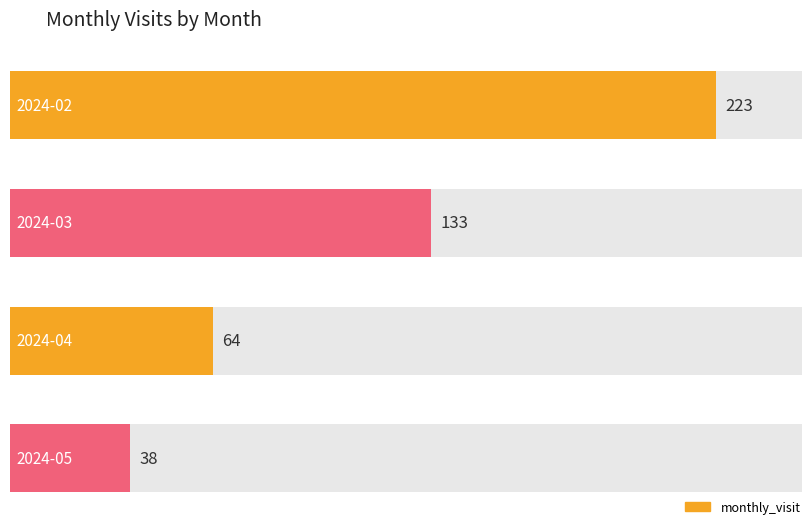

What is the change in value from 2024-02 to 2024-04?

-159